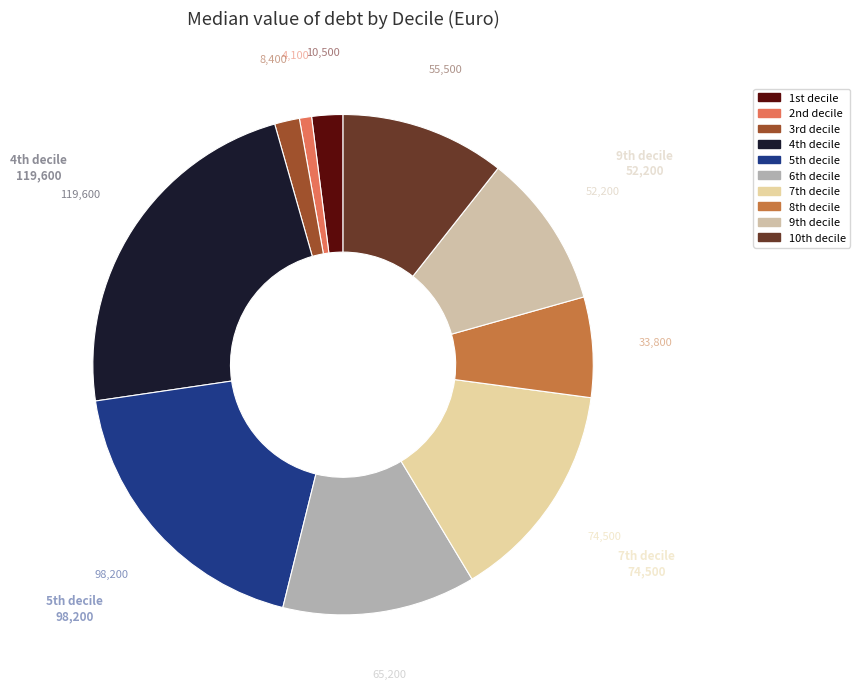

Which slice is the largest?

4th decile